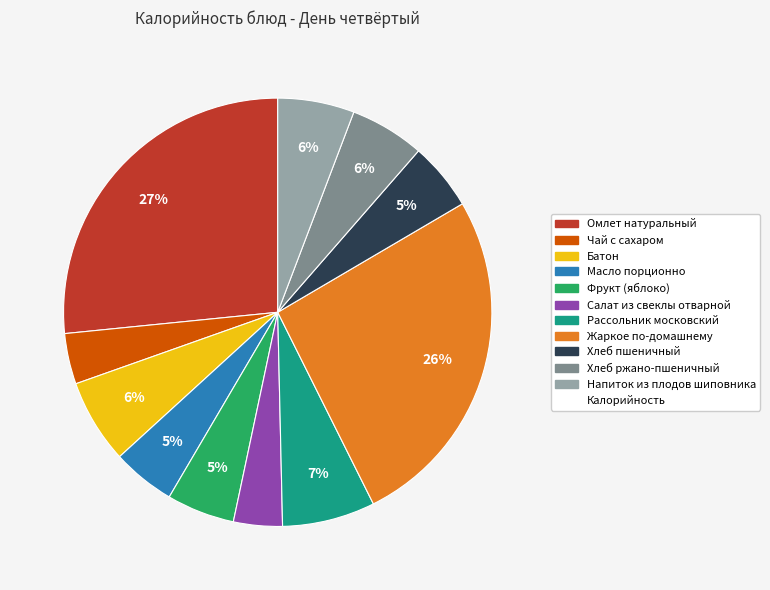

Does any single category account for the majority?

No